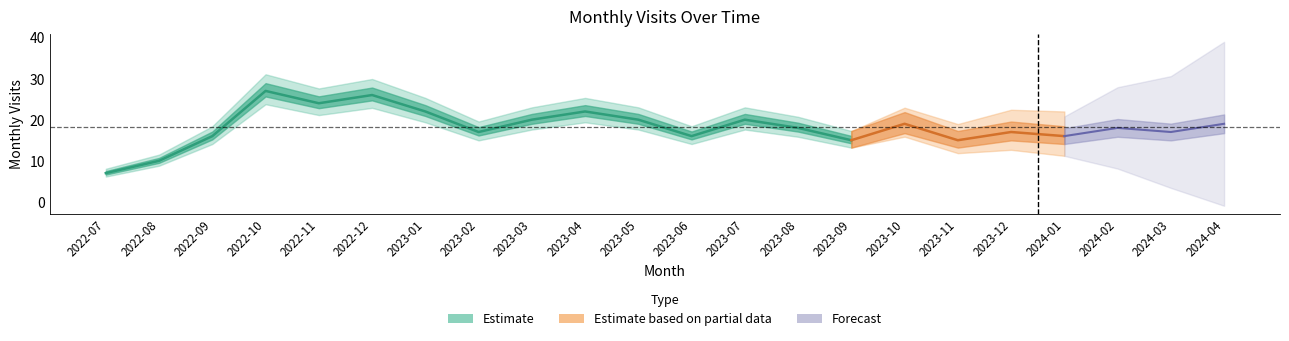

At which label does the data first exceed 18?

2022-10